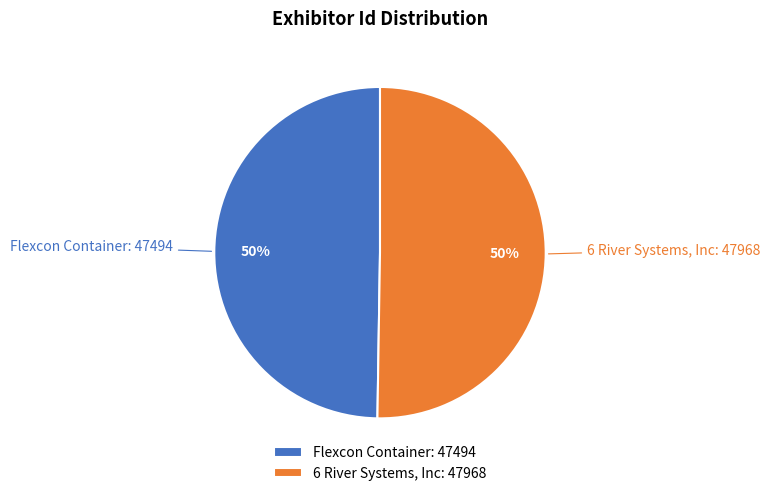

True or false: 6 River Systems, Inc accounts for 50% of the total.

True